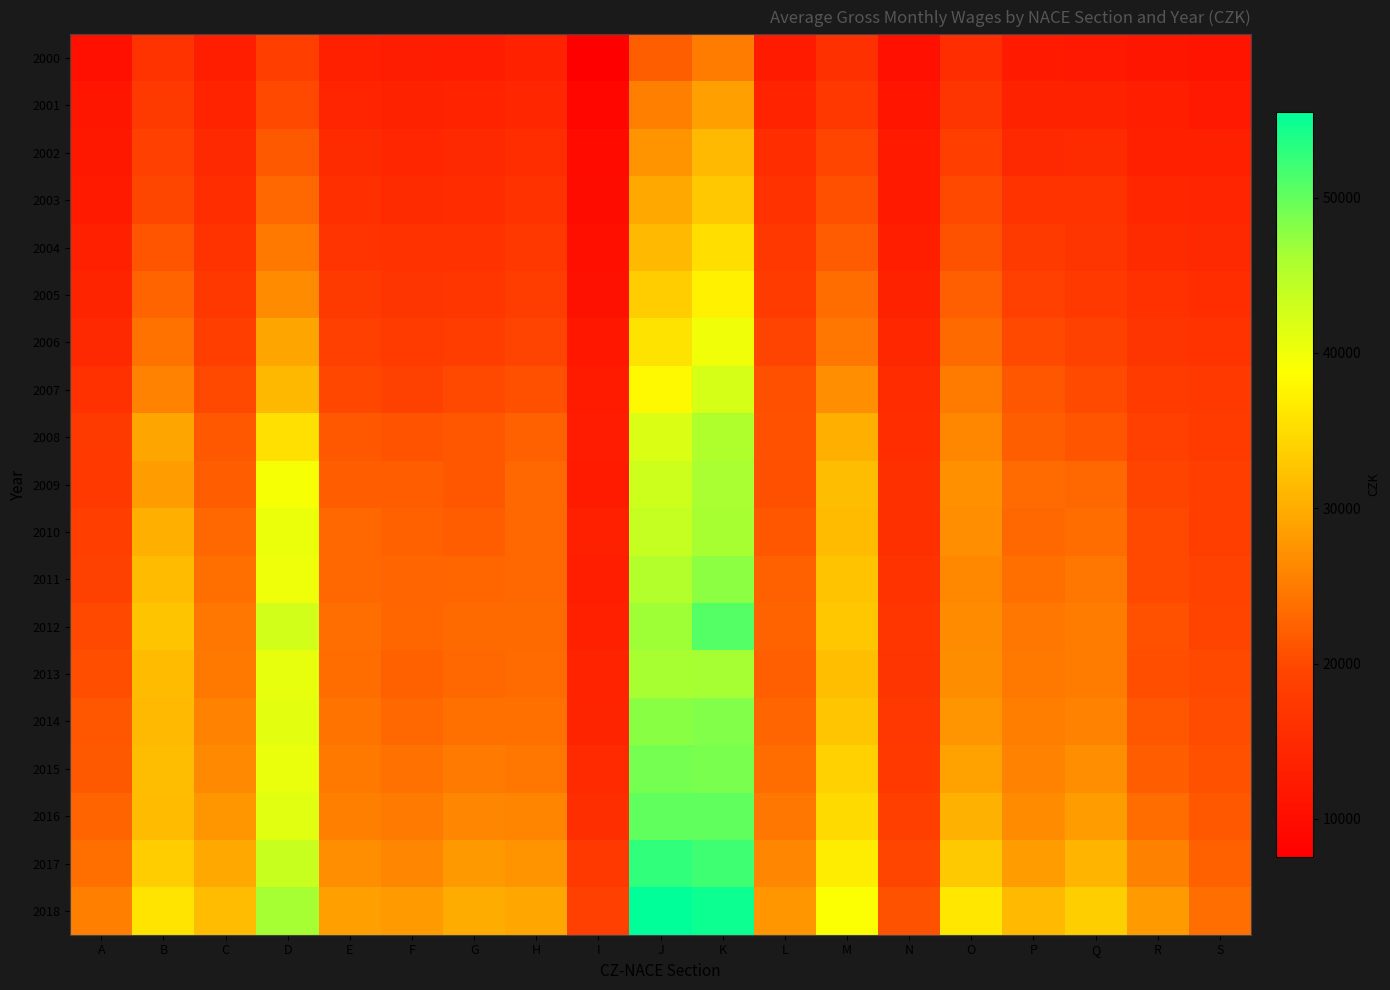

Which label corresponds to the largest value in the chart?

J